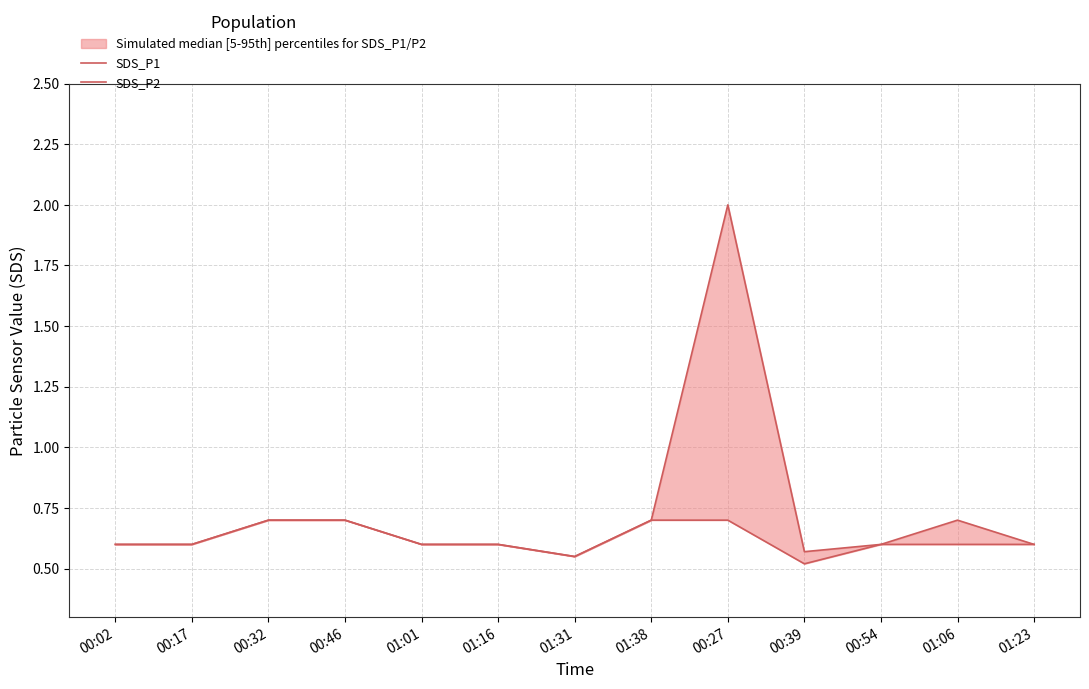

True or false: SDS_P1 and SDS_P2 cross at least once.

False